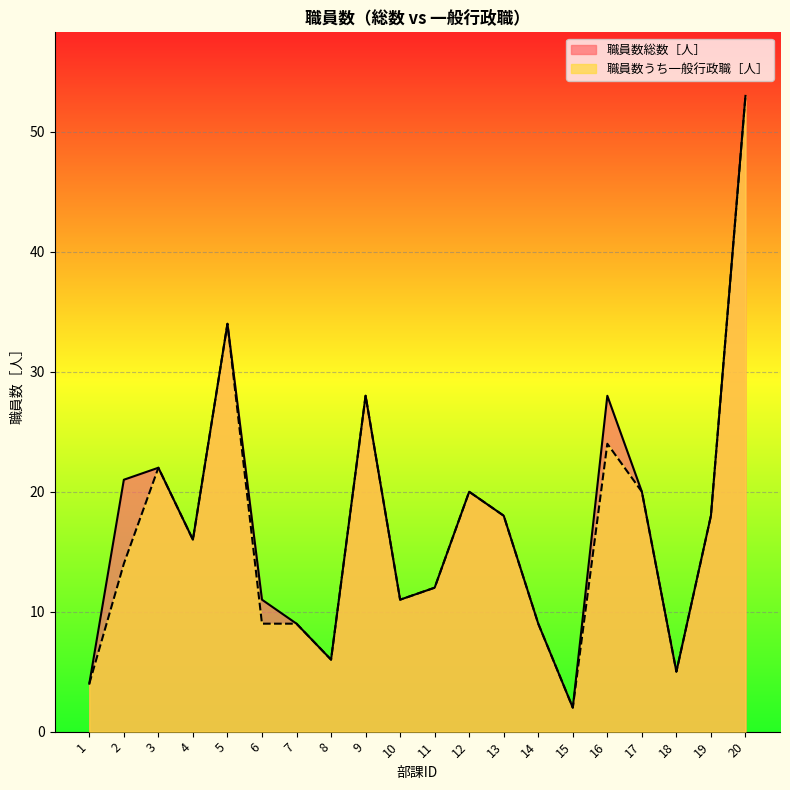

Reading left to right, extract all data points from this chart.

職員数総数［人］: 4	21	22	16	34	11	9	6	28	11	12	20	18	9	2	28	20	5	18	53
職員数うち一般行政職［人］: 4	14	22	16	34	9	9	6	28	11	12	20	18	9	2	24	20	5	18	53